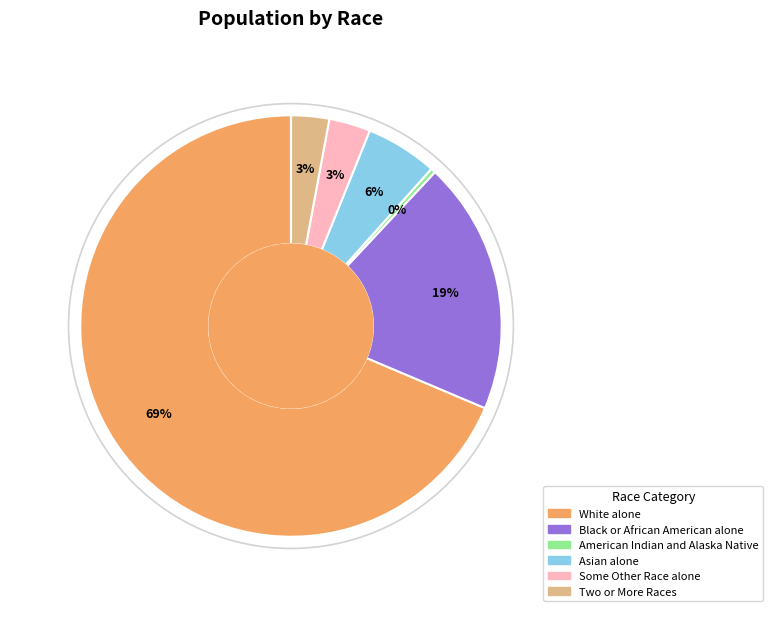

To the nearest percent, what is the average slice percentage?

17%